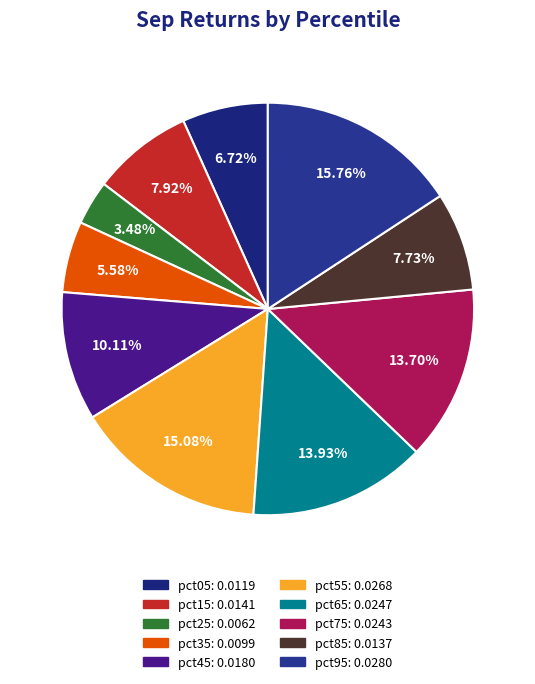

To the nearest percent, what percentage of the pie is pct25?

3%